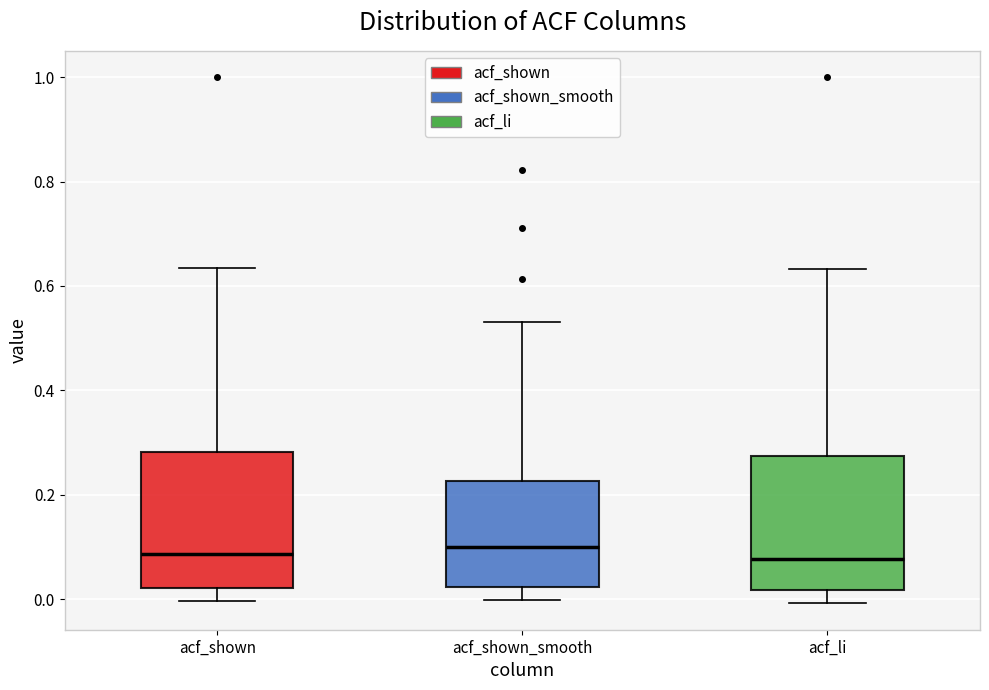

Reading left to right, read every box against the y-axis: the position of its median line, the range the box covers, and the ends of its whiskers. The values are not printed on the chart, so give them approximately, as read against the axis.

acf_shown: median 0.08, box 0.02 to 0.28, whiskers 0.00 to 0.64
acf_shown_smooth: median 0.10, box 0.02 to 0.22, whiskers 0.00 to 0.54
acf_li: median 0.08, box 0.02 to 0.28, whiskers 0.00 to 0.64